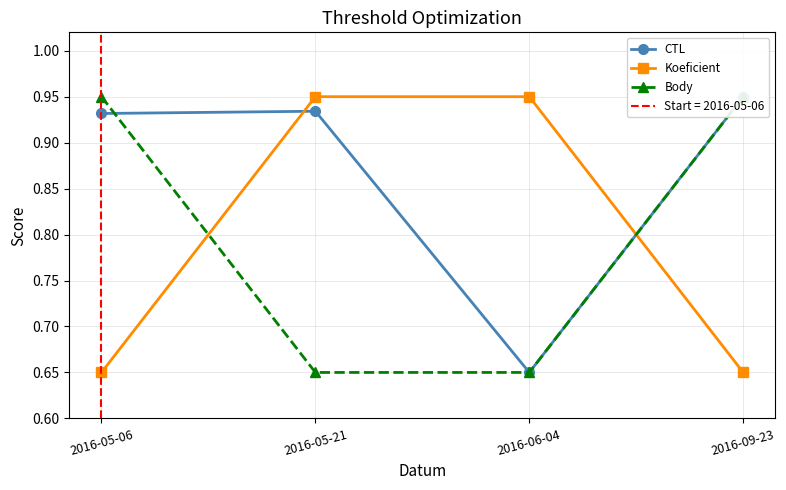

At which label does Koeficient reach its peak?

2016-05-21